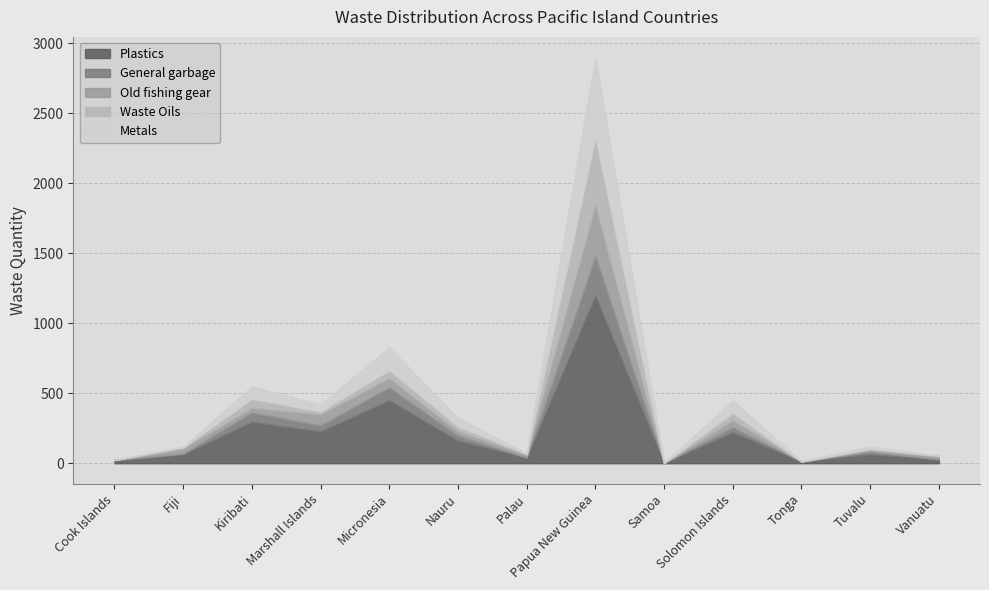

What is the greatest value displayed?

1194